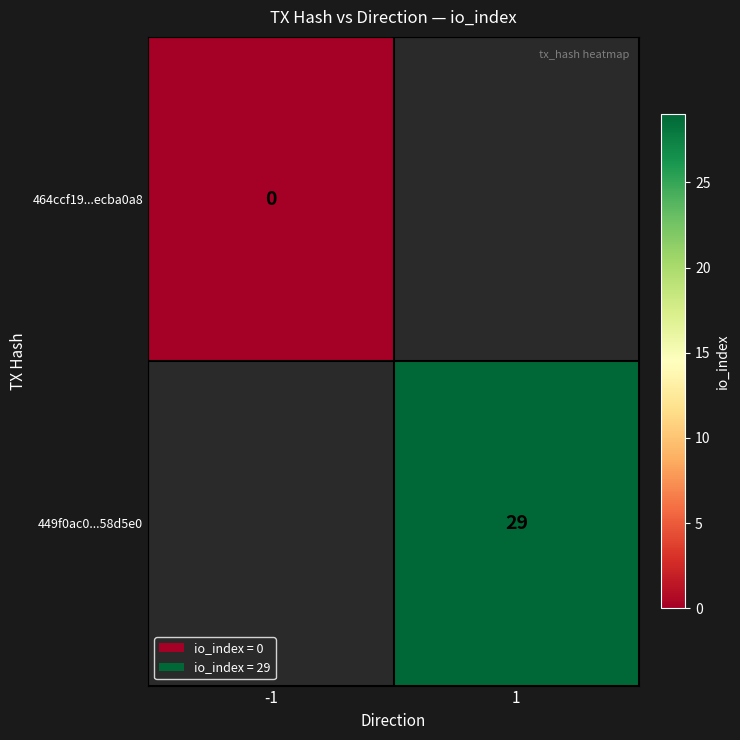

True or false: 449f0ac0...58d5e0 has a value of 10 at 1.

False